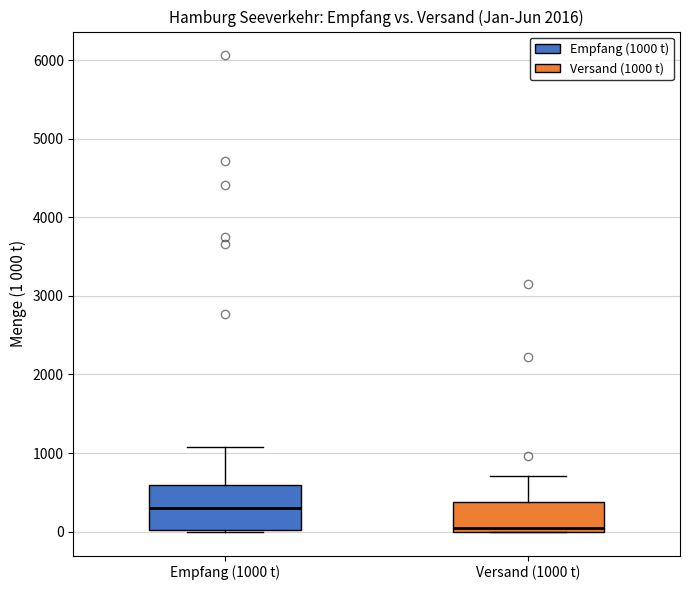

Reading left to right, transcribe this box plot: for each box, give where its median line is, the range the box spans, and where its two whiskers end, as read against the y-axis. The values are not printed on the chart, so give them approximately, as read against the axis.

Empfang (1000 t): median 300, box 0 to 600, whiskers 0 to 1100
Versand (1000 t): median 0 (just above the box's lower edge), box 0 to 400, whiskers 0 to 700